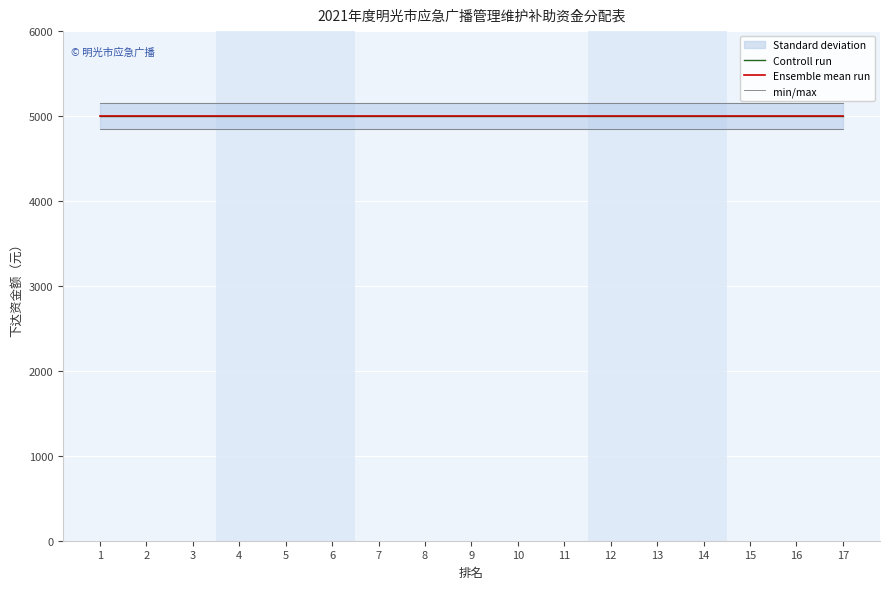

Does the chart display data point markers on the line(s)?

No